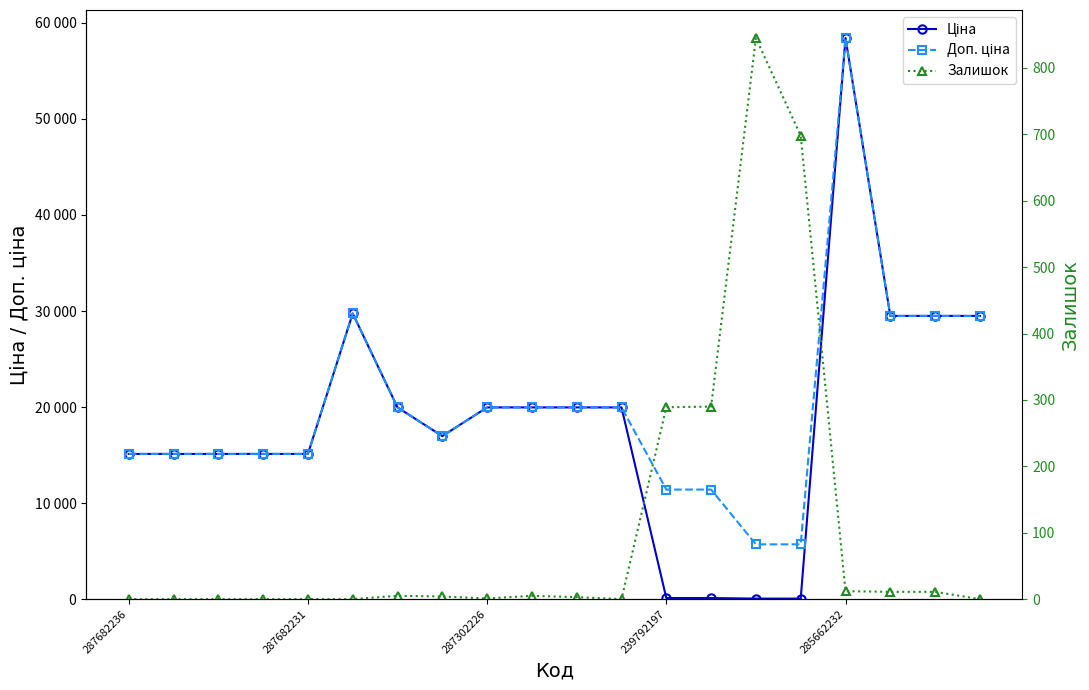

What is the value of the Ціна point at the 14th from the left?

114.1